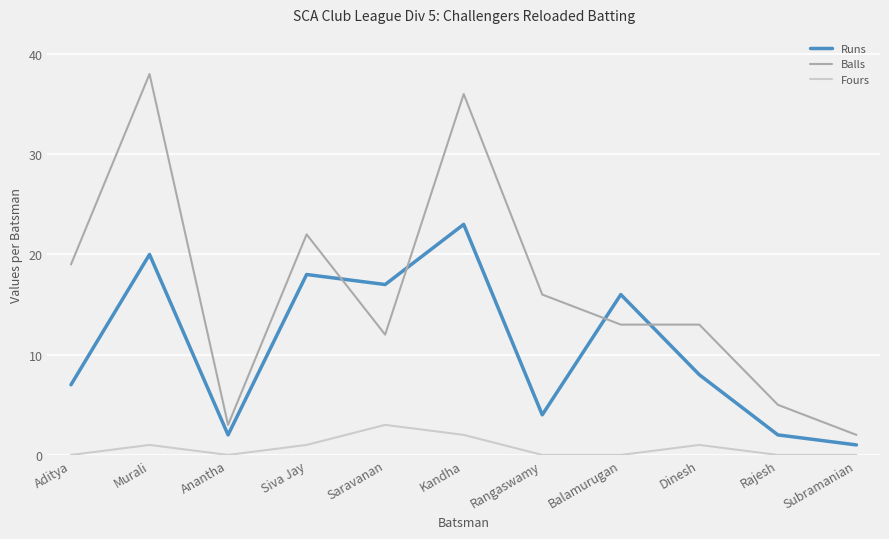

Between Murali and Subramanian, which series saw the biggest shift?

Balls